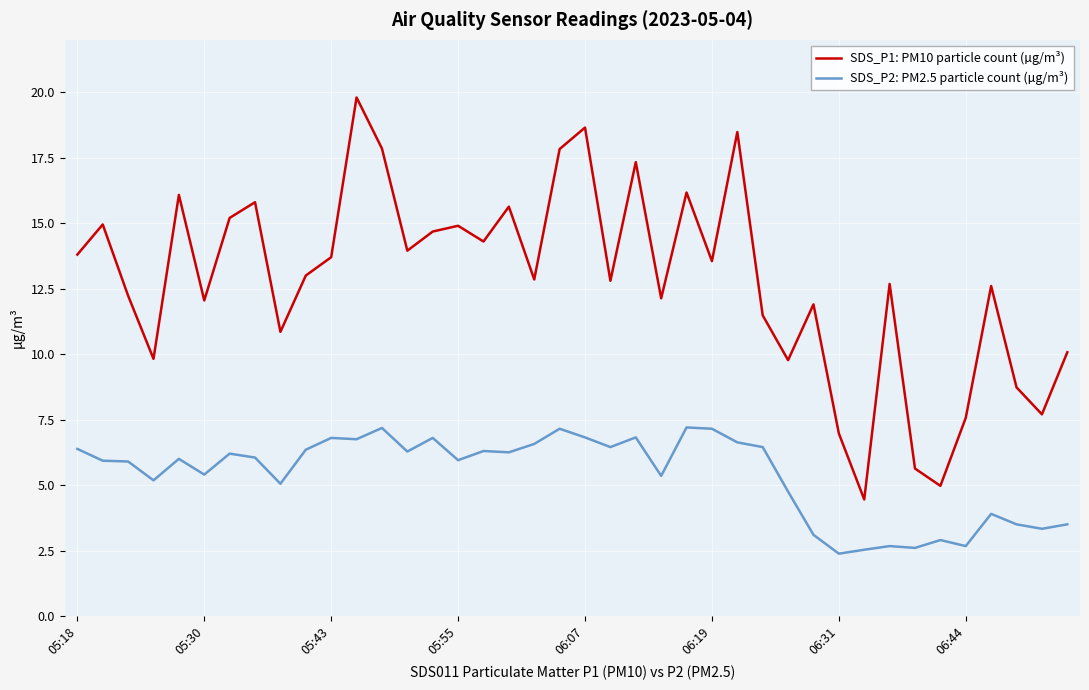

True or false: SDS_P1: PM10 particle count (µg/m³) and SDS_P2: PM2.5 particle count (µg/m³) intersect in this chart.

False